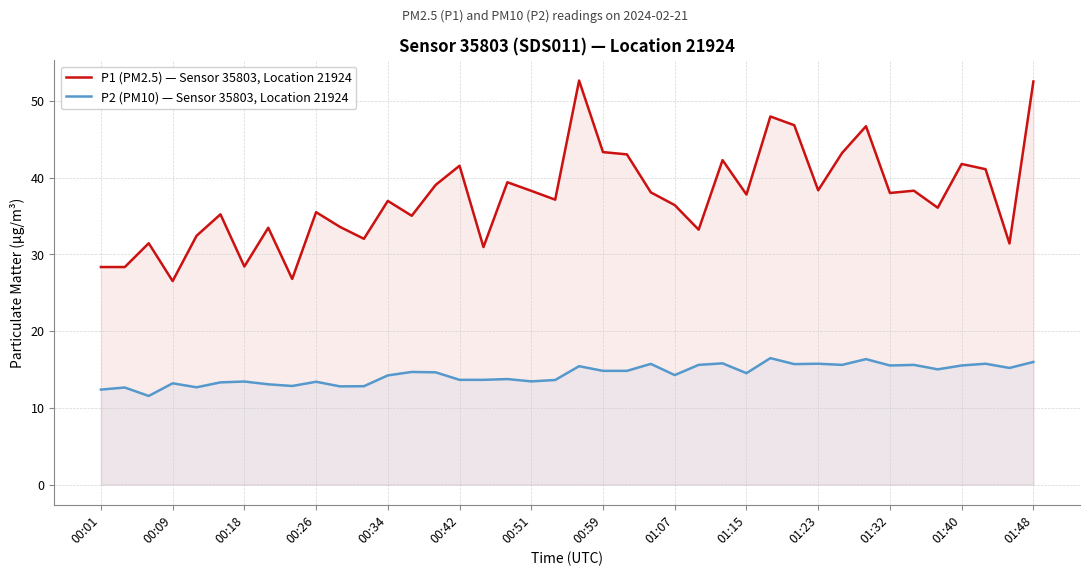

How many data points in P2 (PM10) — Sensor 35803, Location 21924 are less than 14?

17